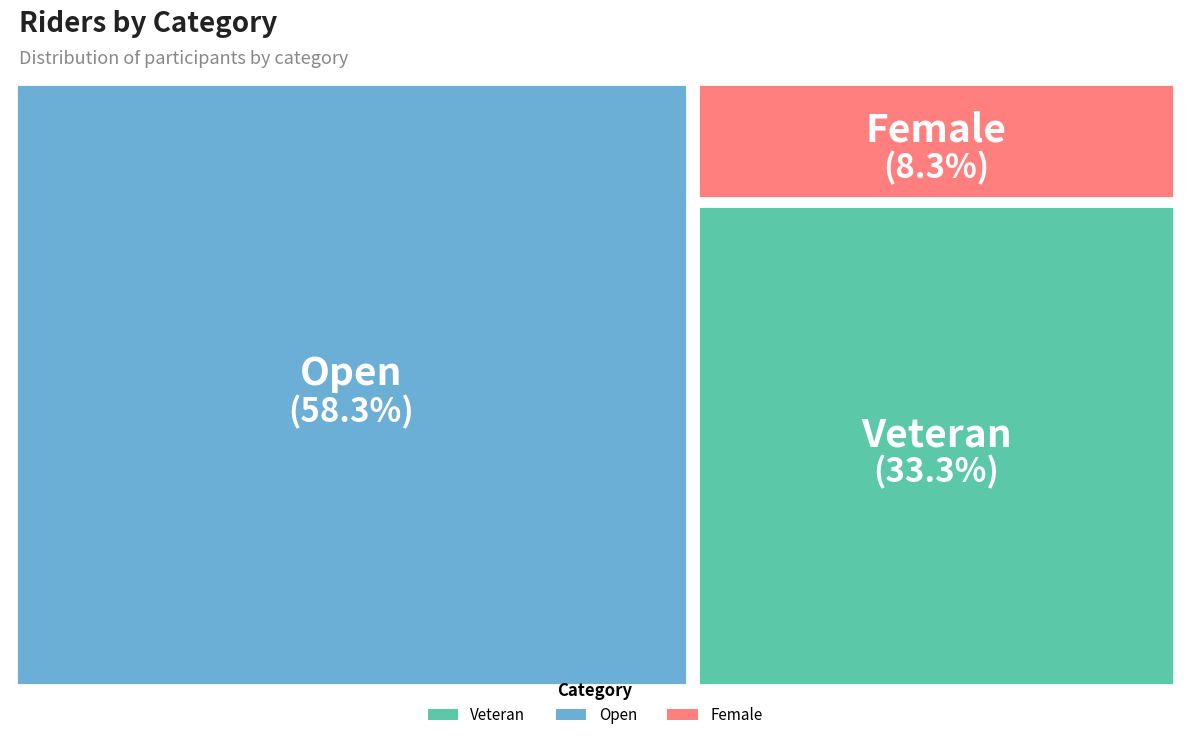

Which slice is the smallest?

Female